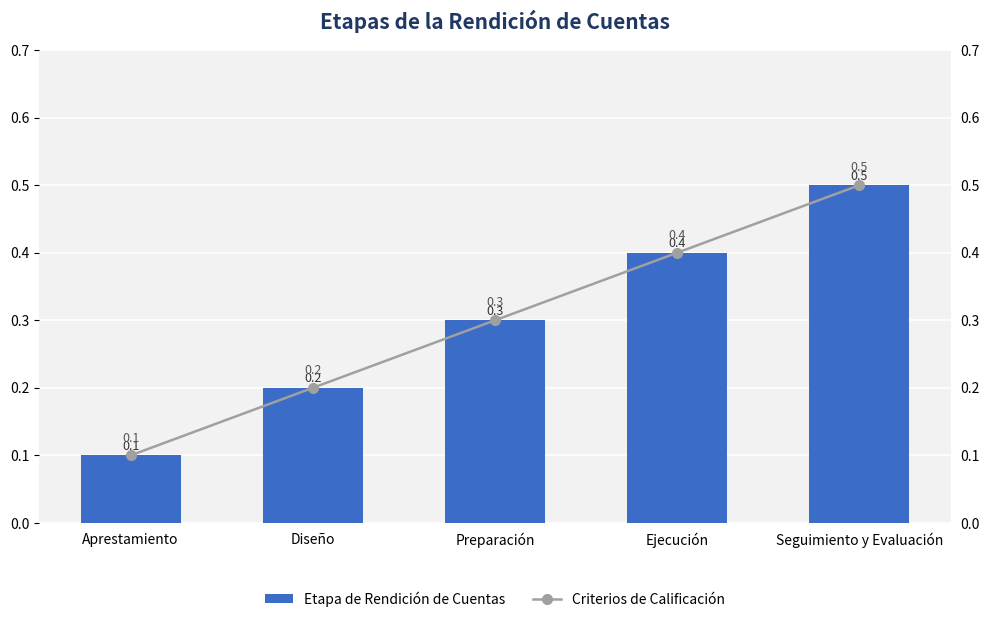

Which has a higher value, Ejecución or Diseño?

Ejecución